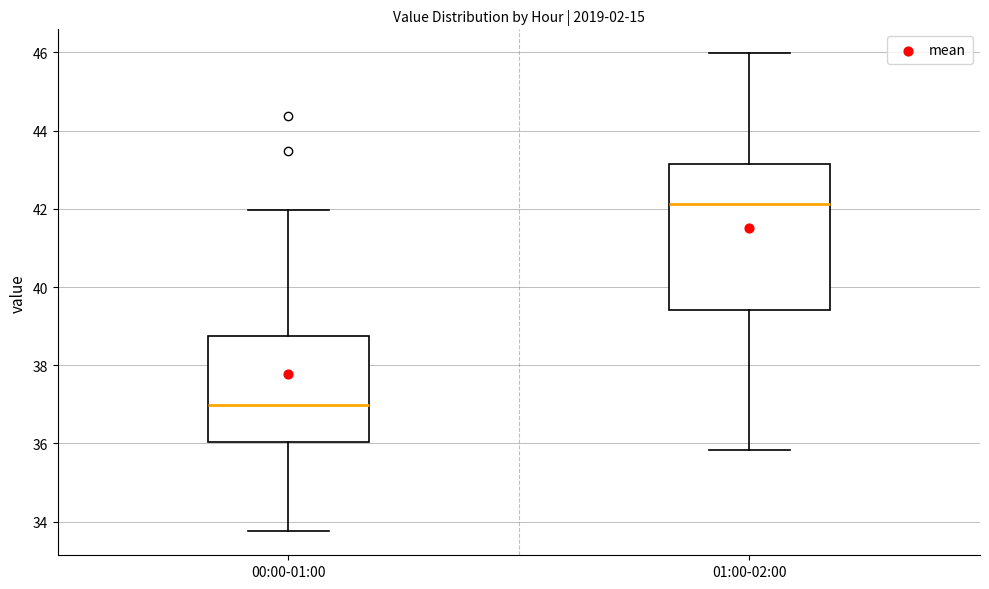

Reading left to right, read every box against the y-axis: the position of its median line, the range the box covers, and the ends of its whiskers. The values are not printed on the chart, so give them approximately, as read against the axis.

00:00-01:00: median 37.0, box 36.0 to 38.8, whiskers 33.8 to 42.0
01:00-02:00: median 42.2, box 39.4 to 43.2, whiskers 35.8 to 46.0